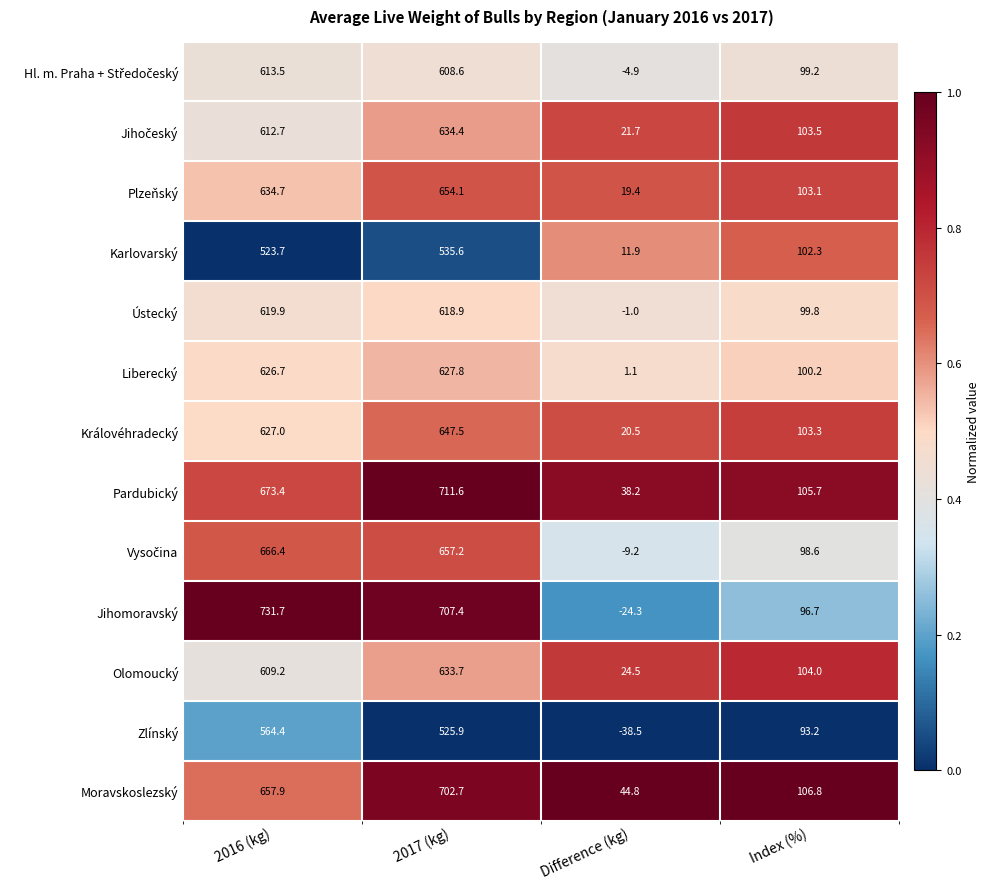

Count the number of categories in the chart.

4